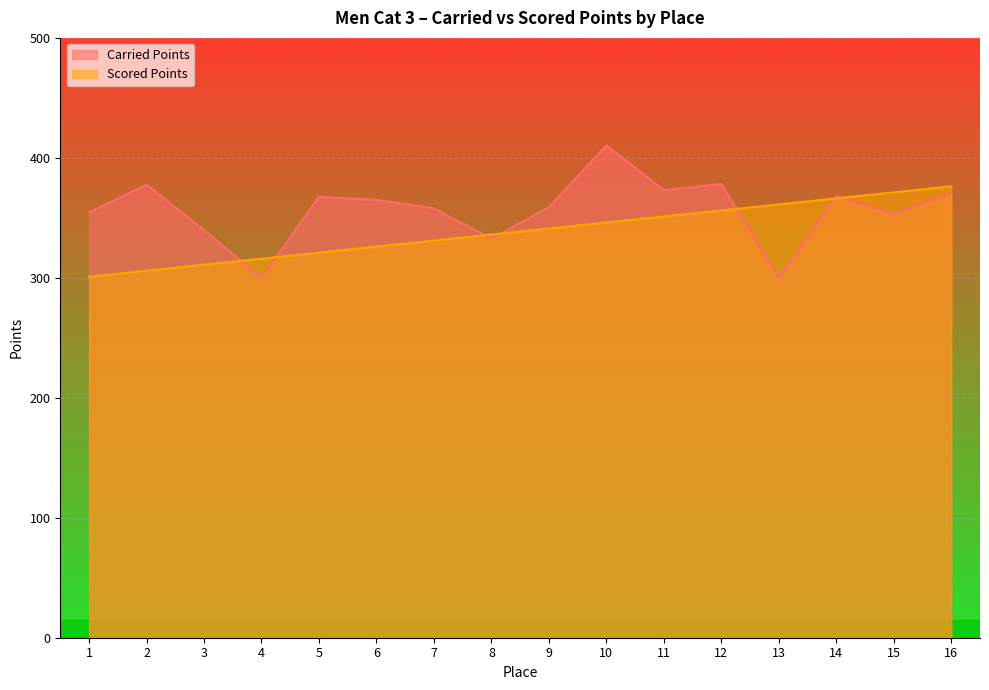

What are all the series names shown in the legend?

Carried Points, Scored Points